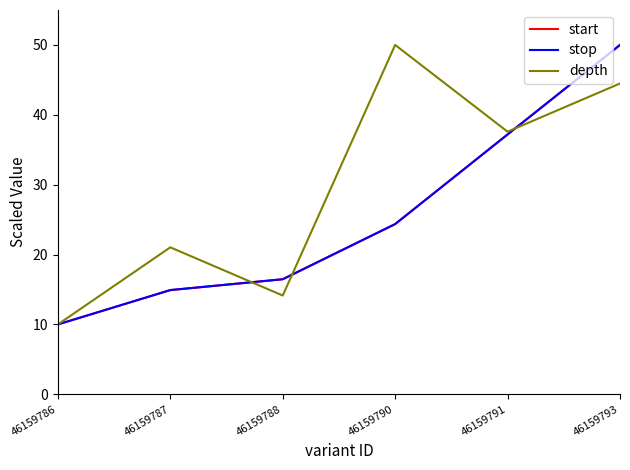

What is the approximate value of depth at 46159790?

50.0